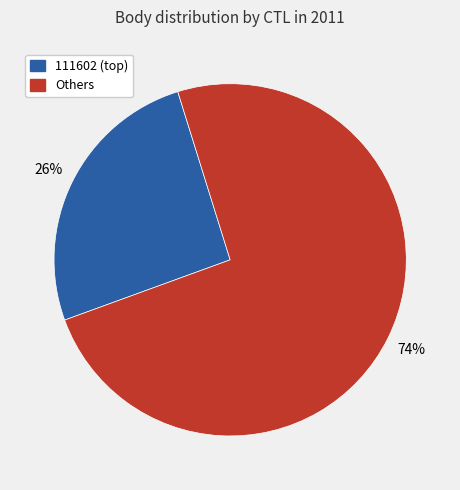

Is there a majority slice in this chart?

Yes